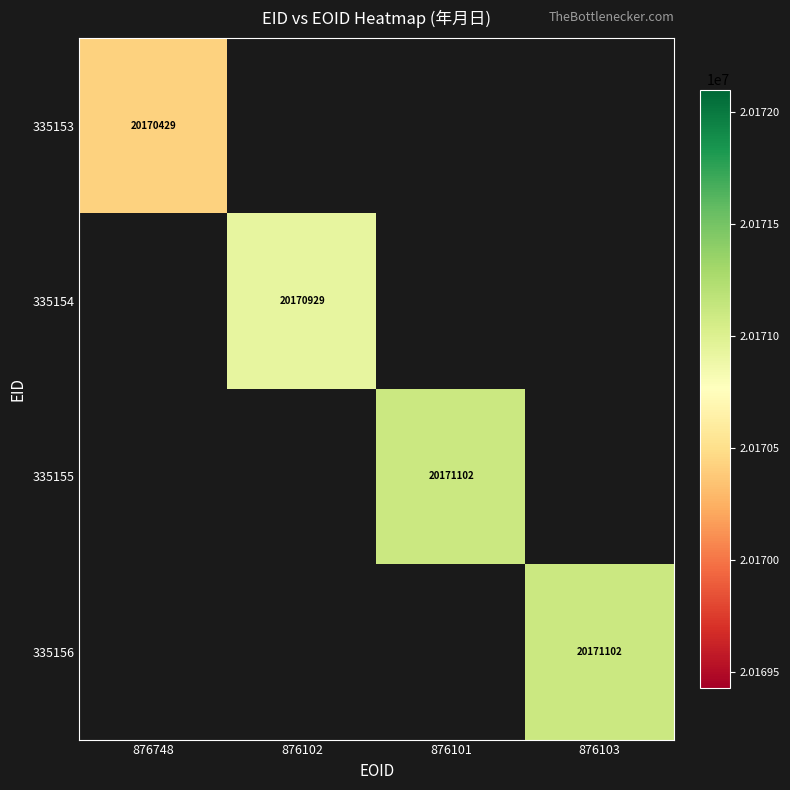

Is it true that 335154 equals 4603845 at 876102?

False